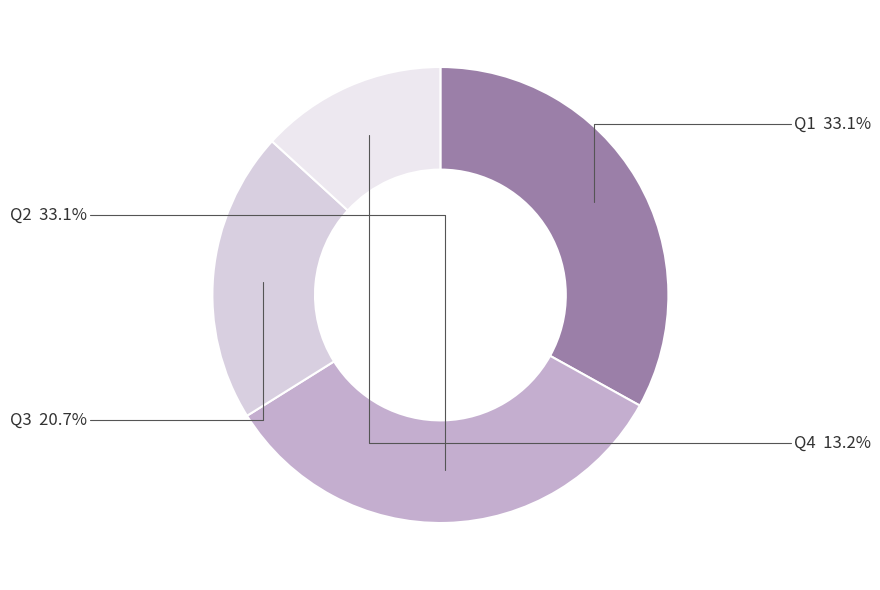

Between Q3 and Q4, which is larger?

Q3